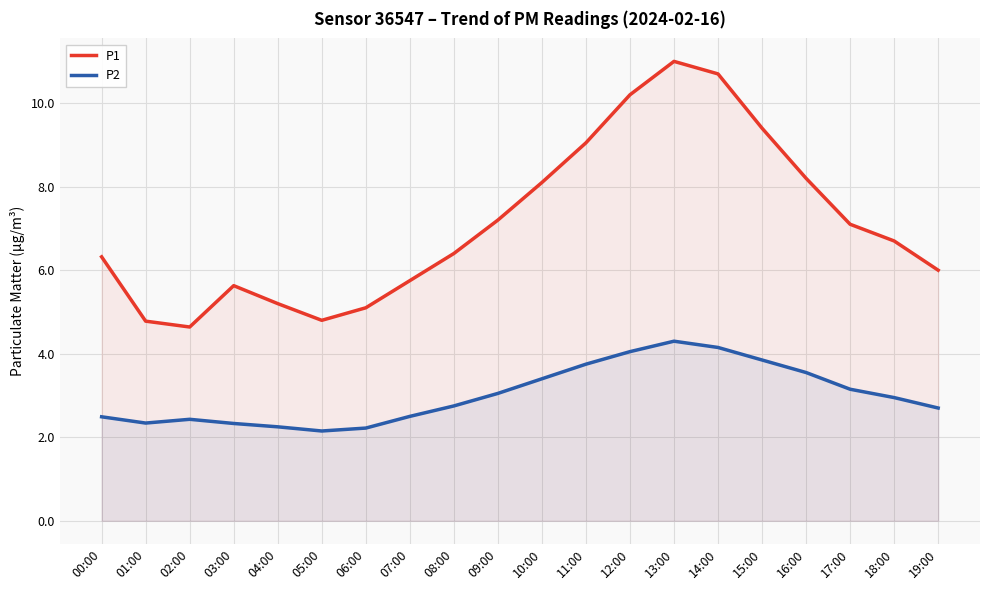

In P2, how many points are higher than both neighbors (excluding endpoints)?

2